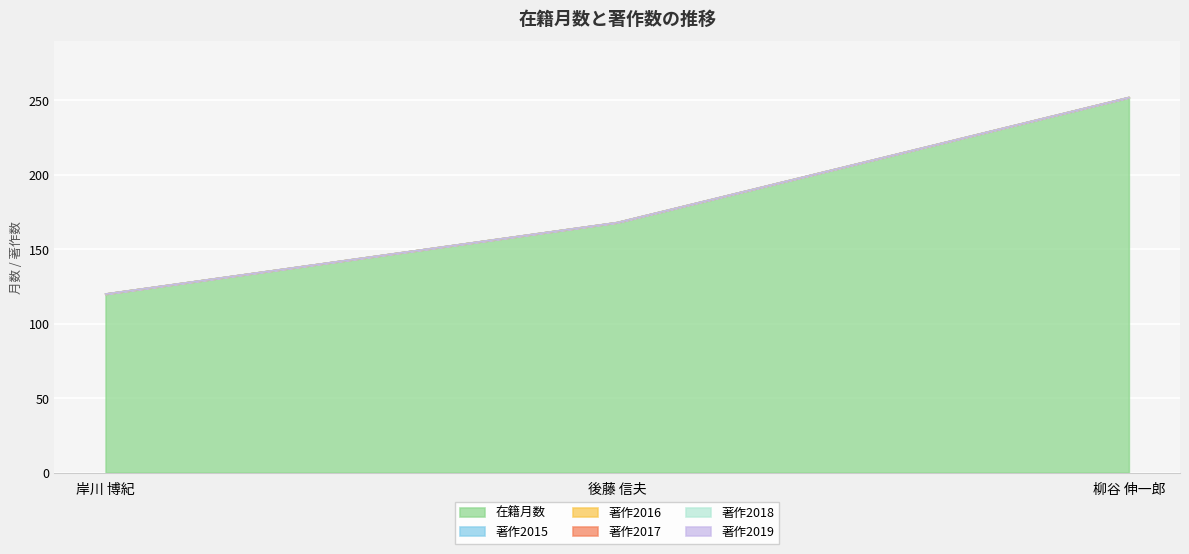

Which series has the largest range (max minus min)?

在籍月数